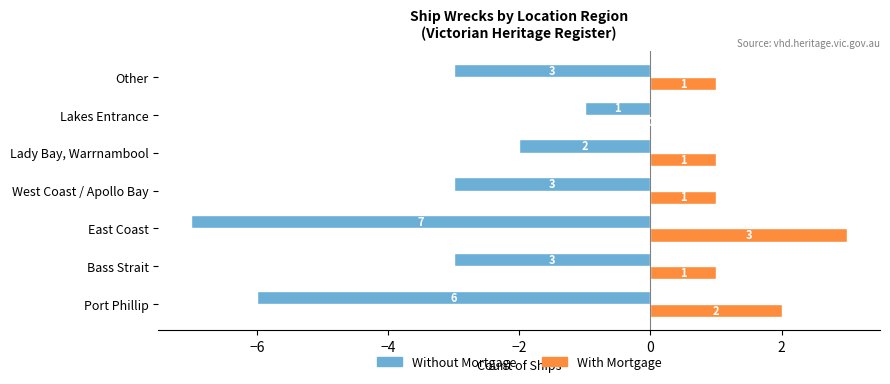

The value of Without Mortgage at West Coast / Apollo Bay is -4. True or false?

False